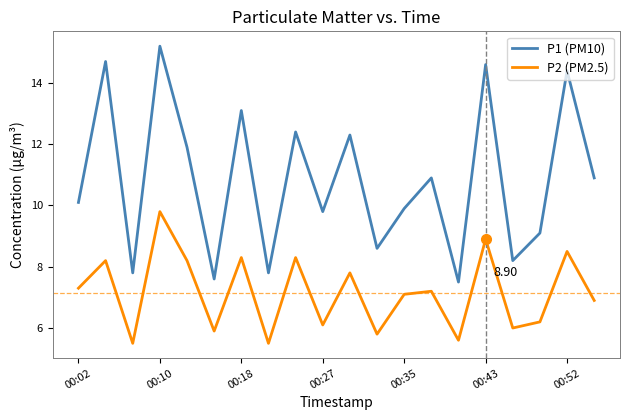

Which series has the largest range (max minus min)?

P1 (PM10)